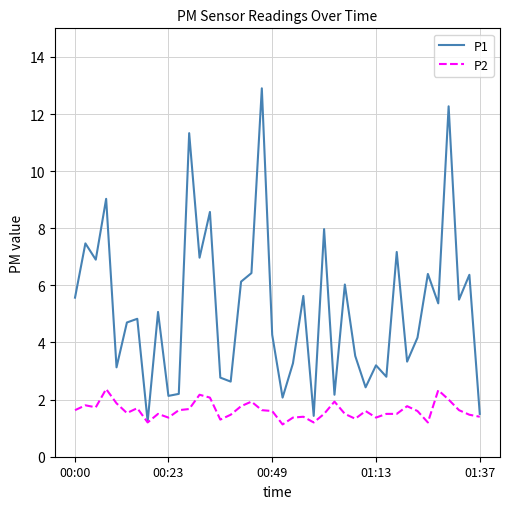

What is the average value of the P1 series?

5.2